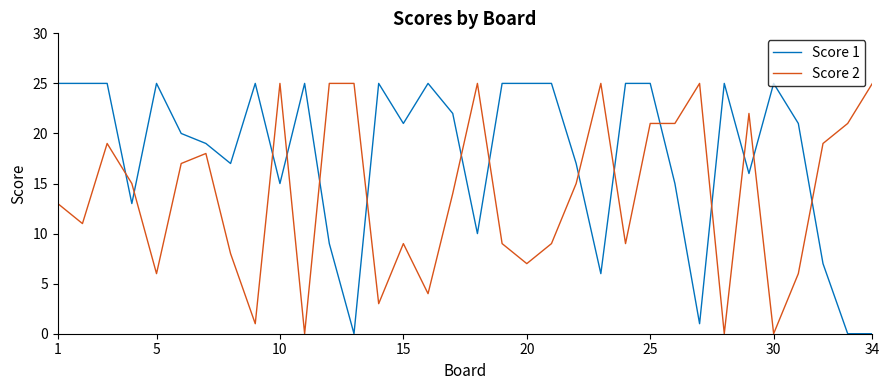

List the series in order of their overall mean, lowest first.

Score 2, Score 1